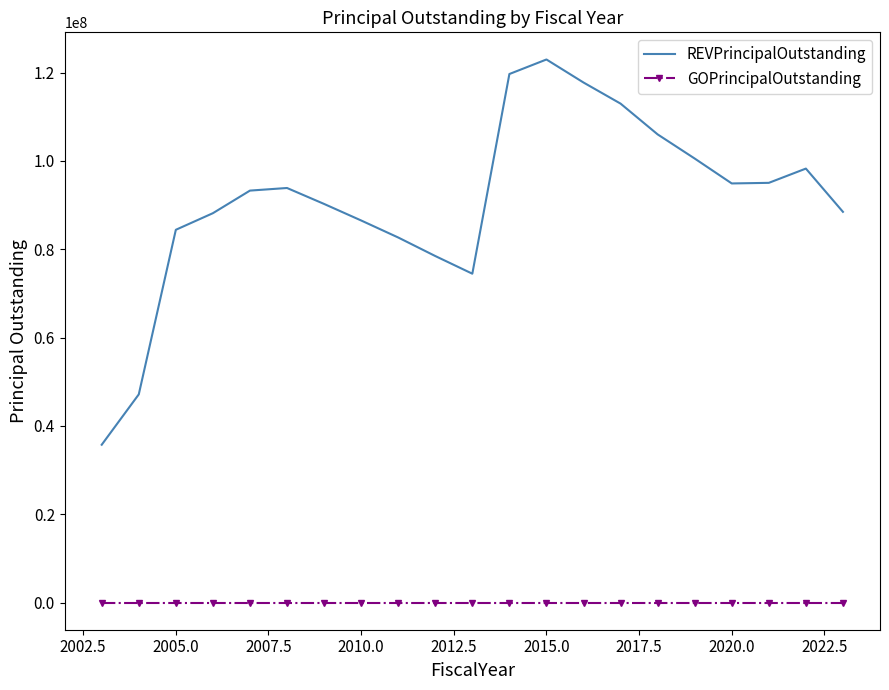

What is the greatest value displayed?

122980000